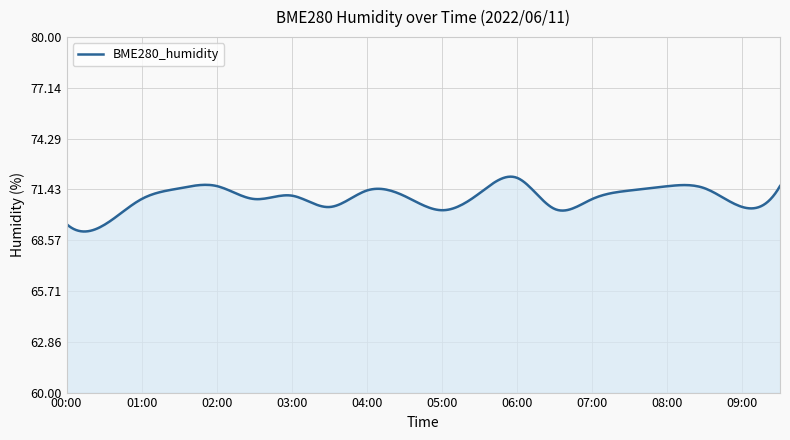

What is the difference between the maximum and minimum values?

3.1